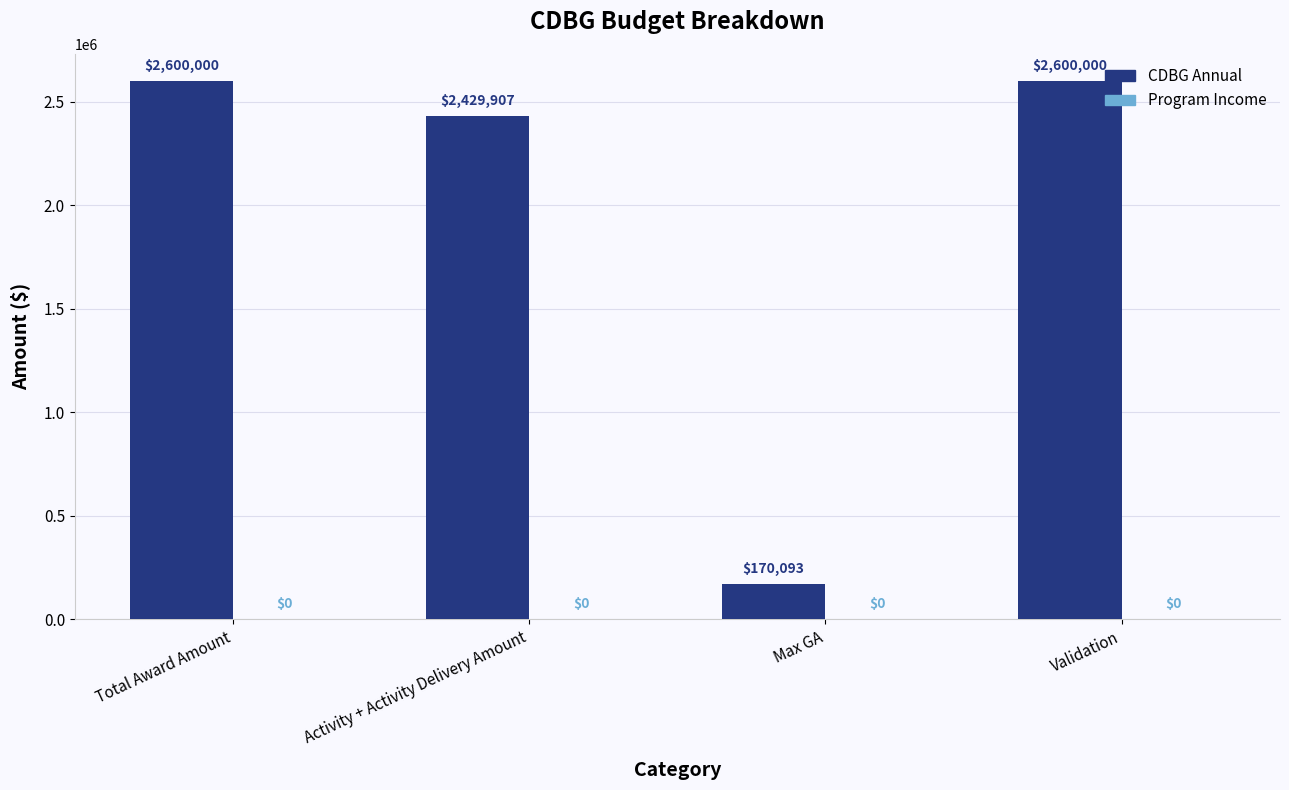

The chart shows a value of 170093.5 at Max GA. True or false?

True